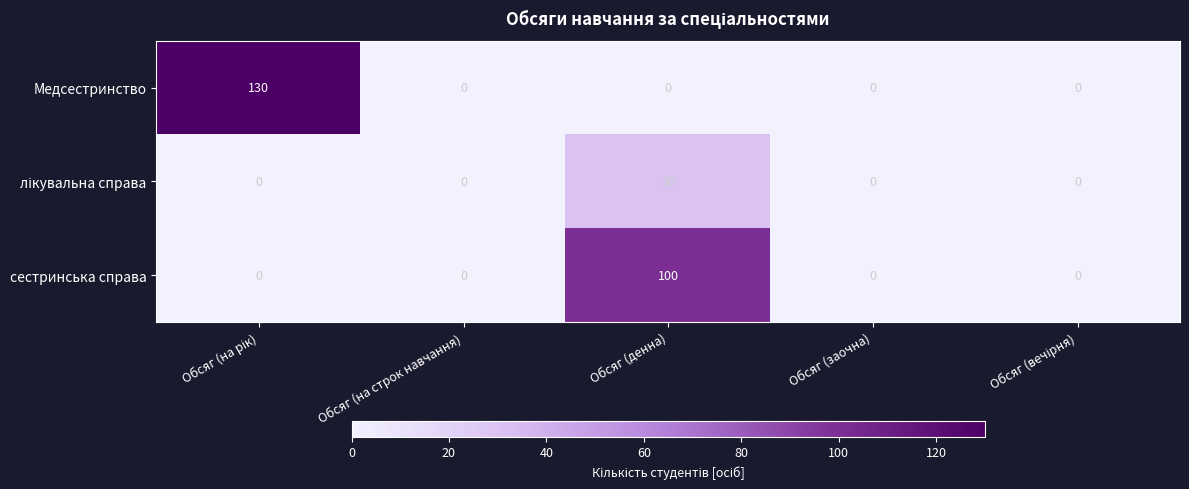

Which series has the largest total across all categories?

Медсестринство